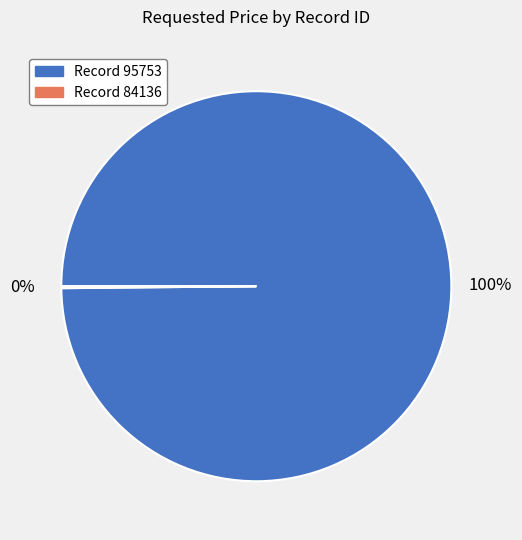

To the nearest percent, what is the difference between the largest and smallest slice percentages?

100%